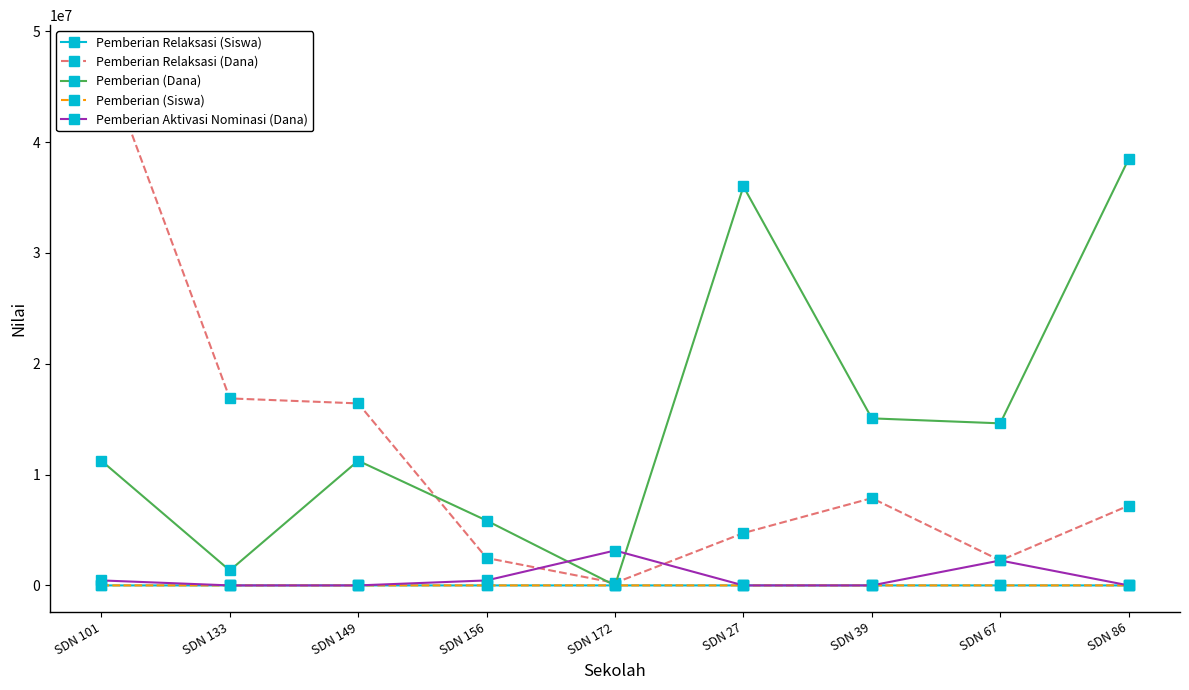

Rank the categories by Pemberian Relaksasi (Dana) value from lowest to highest.

SDN 172, SDN 67, SDN 156, SDN 27, SDN 86, SDN 39, SDN 149, SDN 133, SDN 101